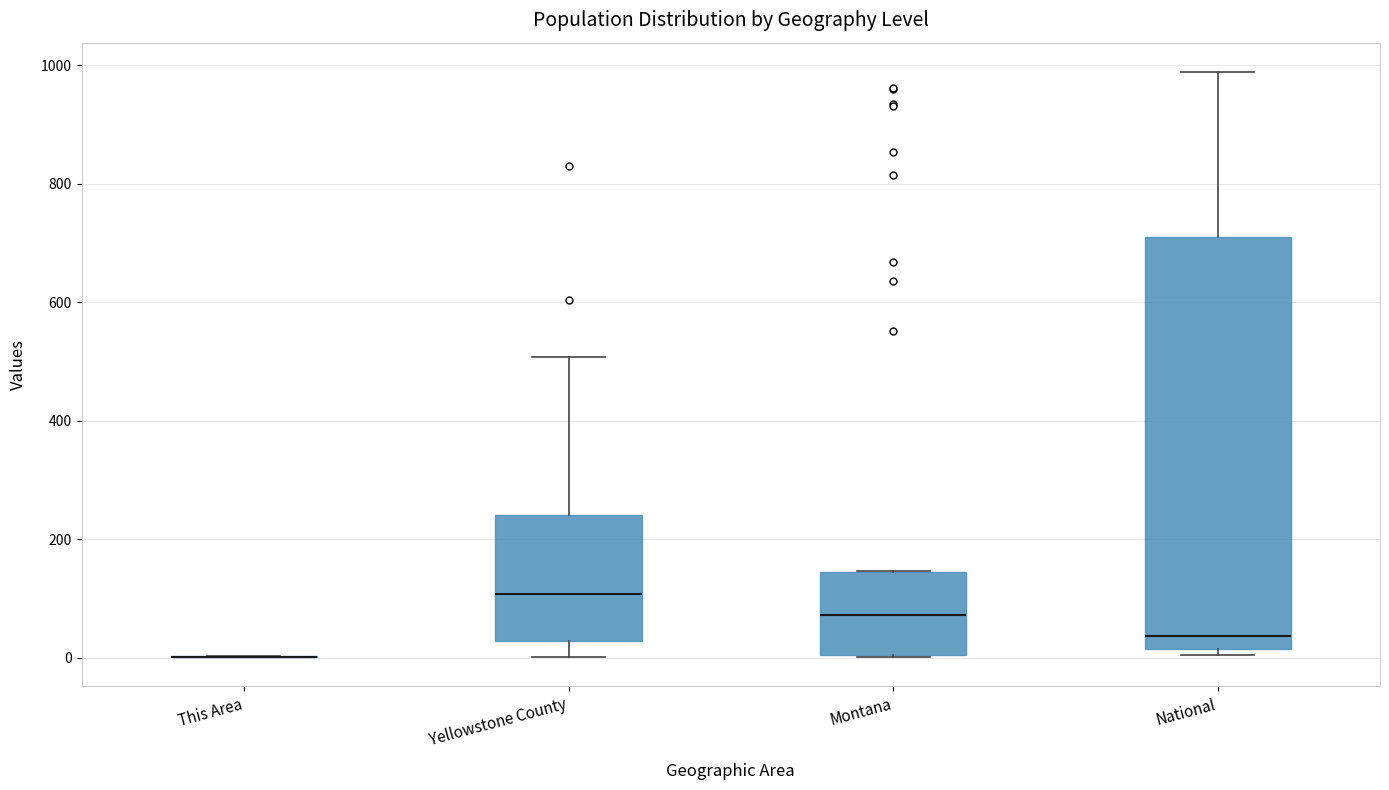

Reading left to right, read every box against the y-axis: the position of its median line, the range the box covers, and the ends of its whiskers. The values are not printed on the chart, so give them approximately, as read against the axis.

This Area: box collapsed to a line at 0, whiskers 0 to 0
Yellowstone County: median 100, box 20 to 240, whiskers 0 to 500
Montana: median 80, box 0 to 140, whiskers 0 to 140
National: median 40, box 20 to 720, whiskers 0 to 980